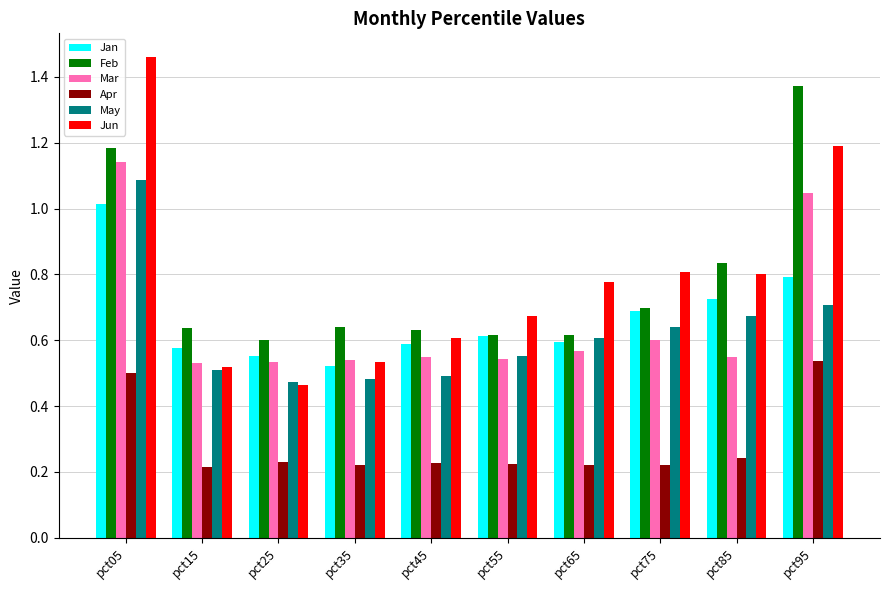

Does the chart contain stacked bars?

No